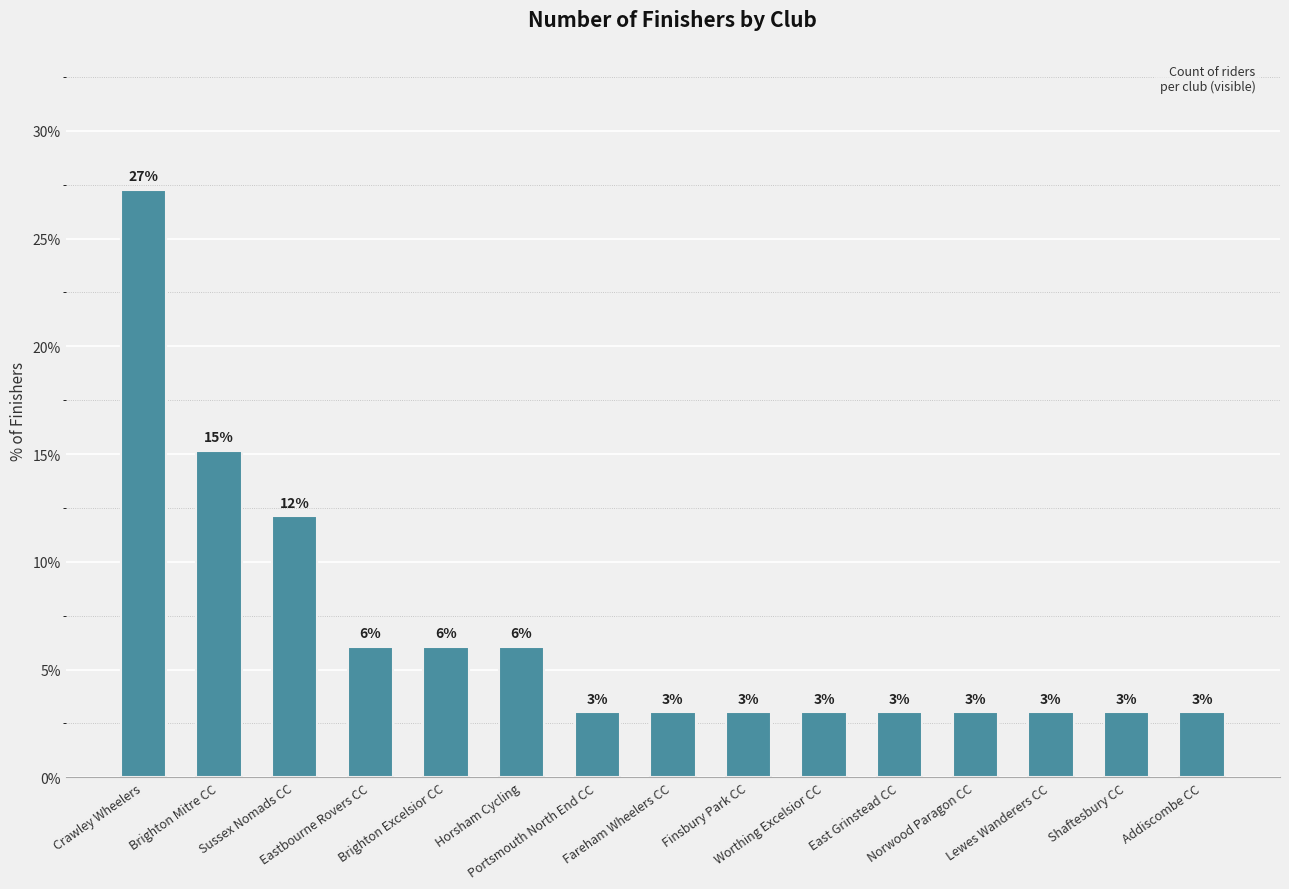

What is the maximum value shown in the chart?

27.3